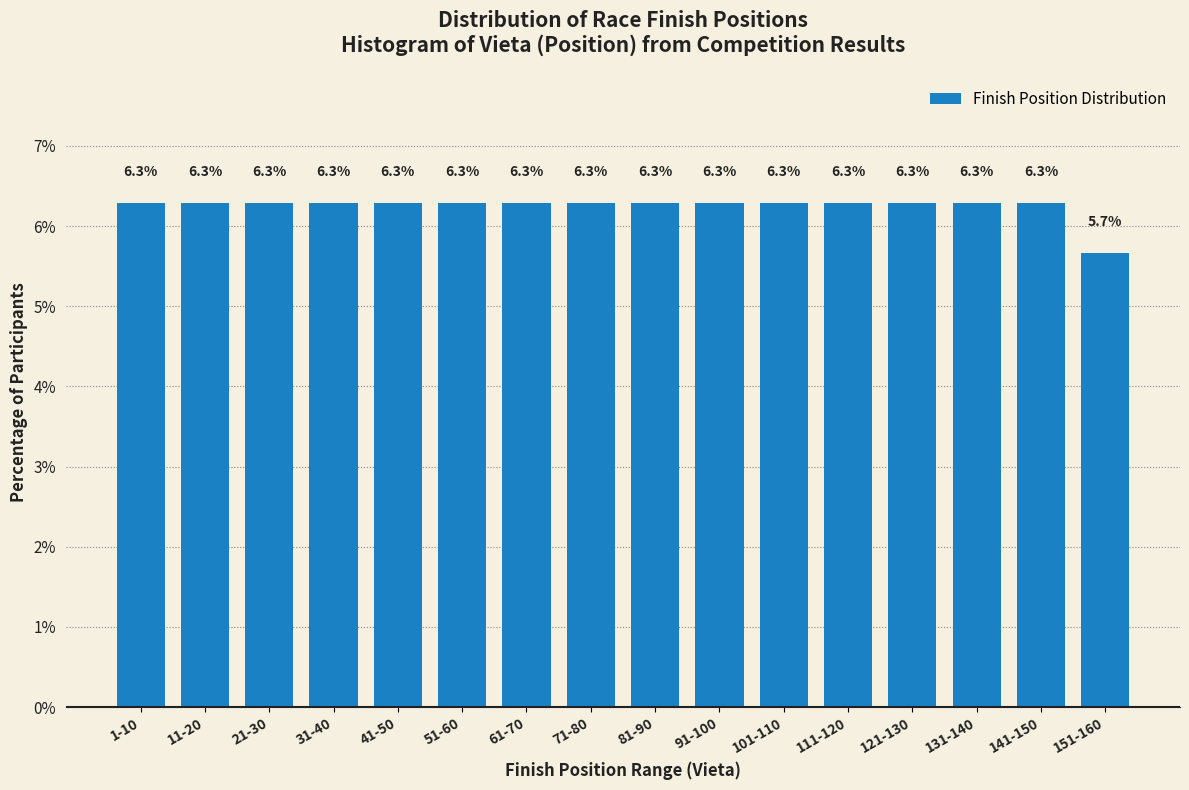

Reading left to right, extract all data points from this chart.

1-10=6.3	11-20=6.3	21-30=6.3	31-40=6.3	41-50=6.3	51-60=6.3	61-70=6.3	71-80=6.3	81-90=6.3	91-100=6.3	101-110=6.3	111-120=6.3	121-130=6.3	131-140=6.3	141-150=6.3	151-160=5.7